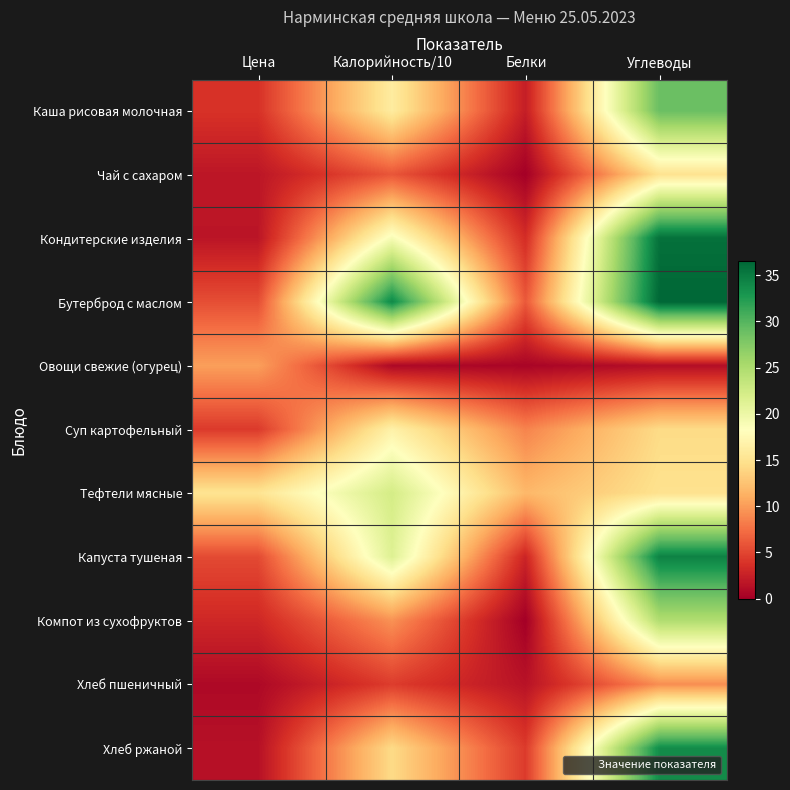

Reading left to right, what are all the values shown in this chart?

Каша рисовая молочная: Цена=3.8	Калорийность/10=16.1	Белки=2.3	Углеводы=29.0
Чай с сахаром: Цена=1.8	Калорийность/10=6.0	Белки=0.1	Углеводы=15.0
Кондитерские изделия: Цена=1.7	Калорийность/10=19.0	Белки=3.4	Углеводы=35.8
Бутерброд с маслом: Цена=5.5	Калорийность/10=34.0	Белки=6.1	Углеводы=36.5
Овощи свежие (огурец): Цена=10.2	Калорийность/10=0.7	Белки=0.4	Углеводы=1.1
Суп картофельный: Цена=4.3	Калорийность/10=16.7	Белки=8.6	Углеводы=14.3
Тефтели мясные: Цена=15.2	Калорийность/10=22.3	Белки=11.8	Углеводы=14.9
Капуста тушеная: Цена=5.3	Калорийность/10=21.4	Белки=2.8	Углеводы=34.5
Компот из сухофруктов: Цена=3.0	Калорийность/10=9.4	Белки=0.0	Углеводы=24.8
Хлеб пшеничный: Цена=0.8	Калорийность/10=4.5	Белки=1.5	Углеводы=9.2
Хлеб ржаной: Цена=1.4	Калорийность/10=14.3	Белки=4.3	Углеводы=33.7